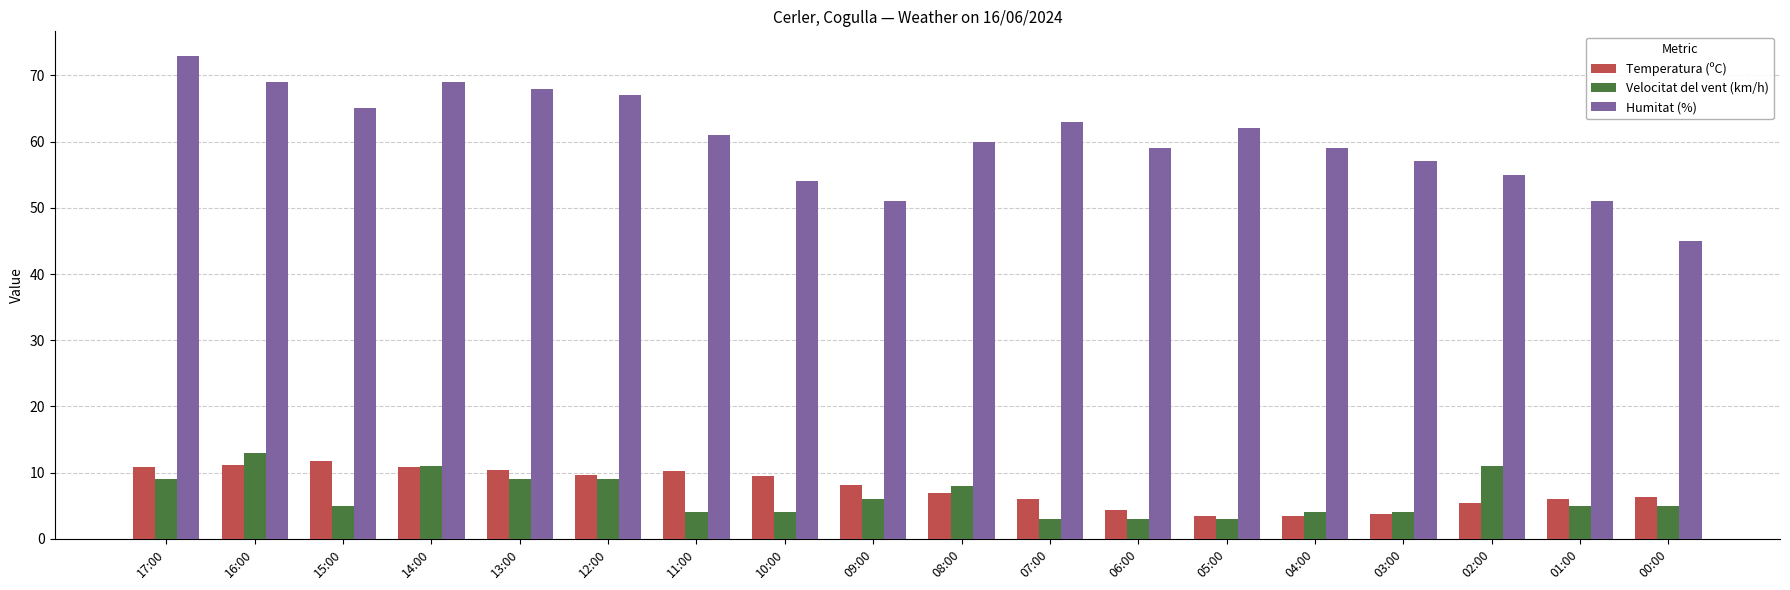

What is the smallest value displayed?

3.0